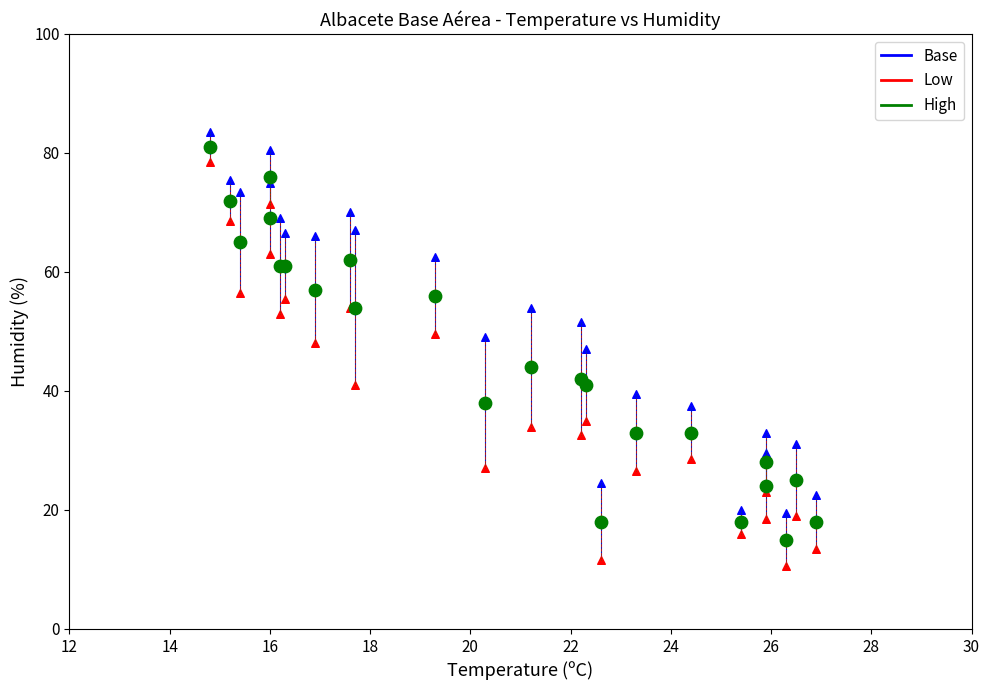

Which series has the largest Y range (max minus min)?

Low